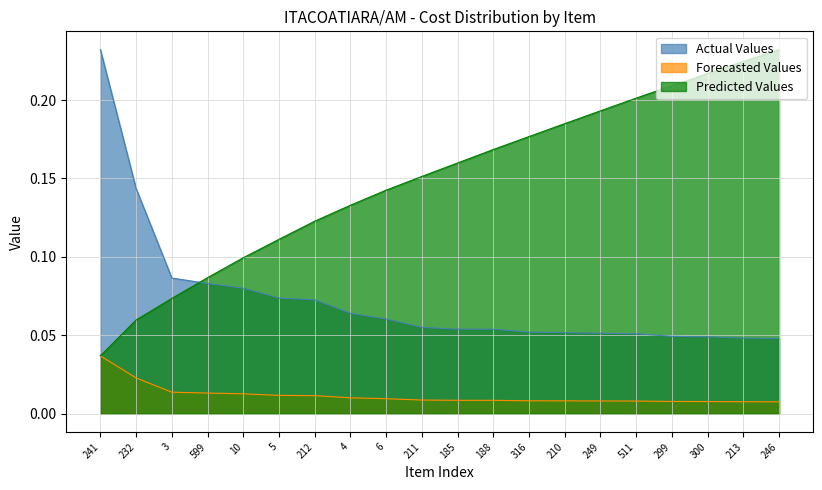

True or false: Forecasted Values and Predicted Values intersect in this chart.

False